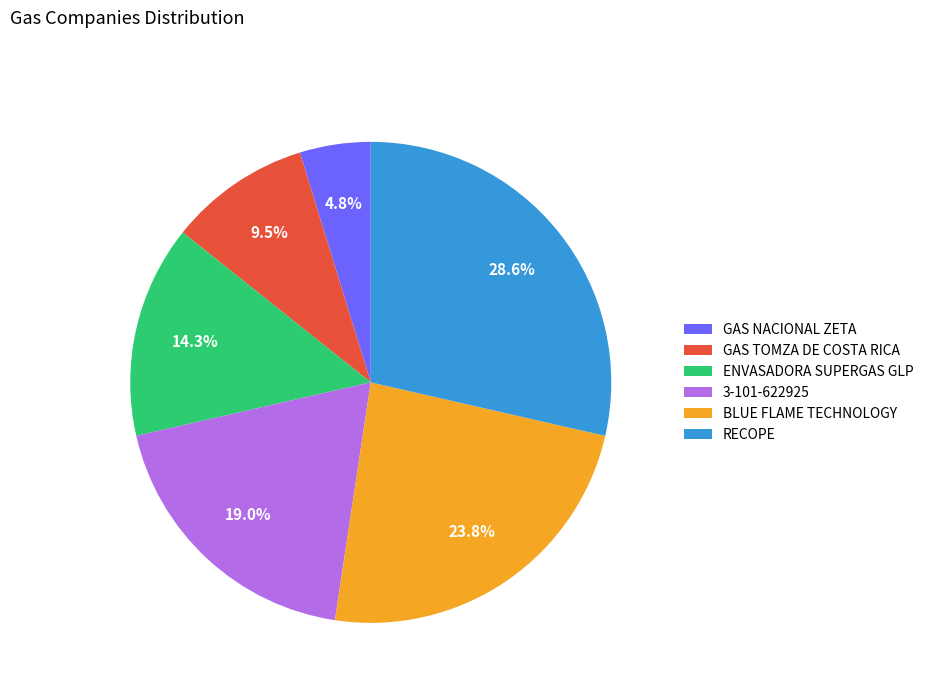

To the nearest percent, what is the difference between the RECOPE and GAS NACIONAL ZETA slice percentages?

24%